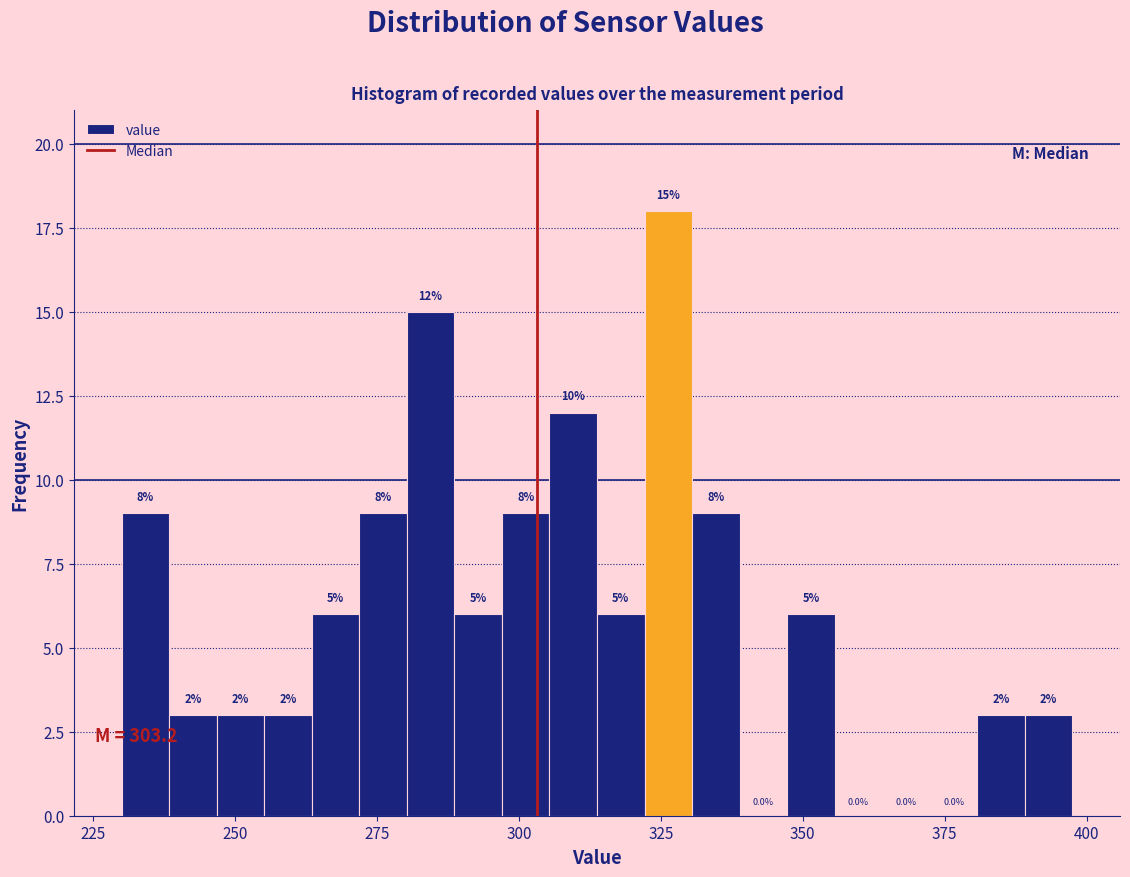

Read against the x-axis, roughly where is the centre of the tallest bar?

325